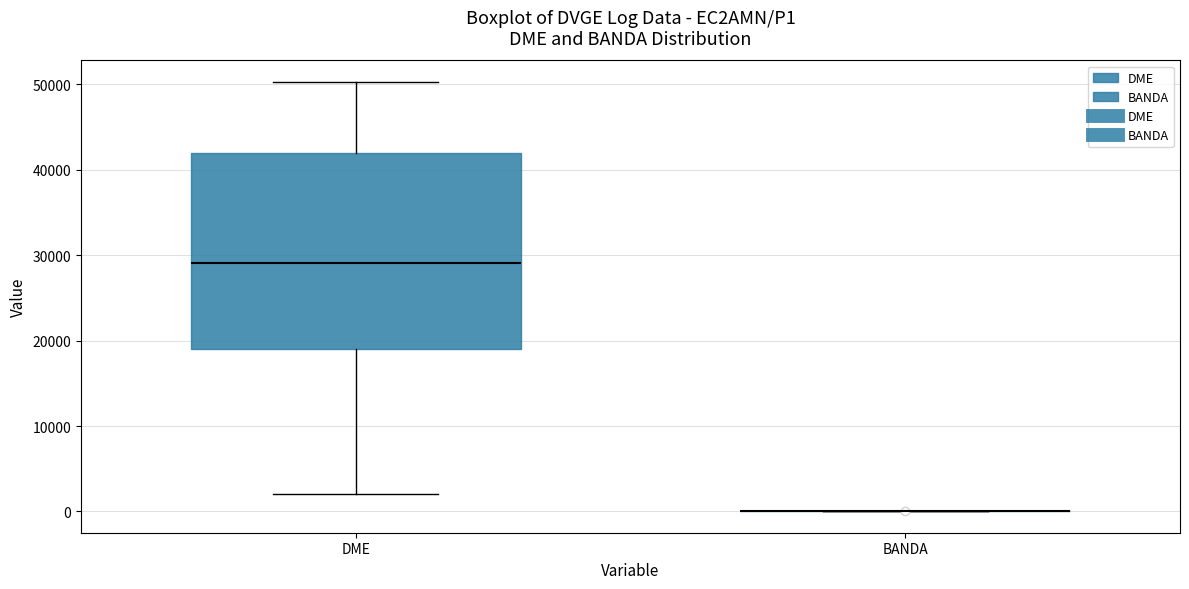

Comparing the boxes themselves (not the whiskers), which one is the tallest?

DME